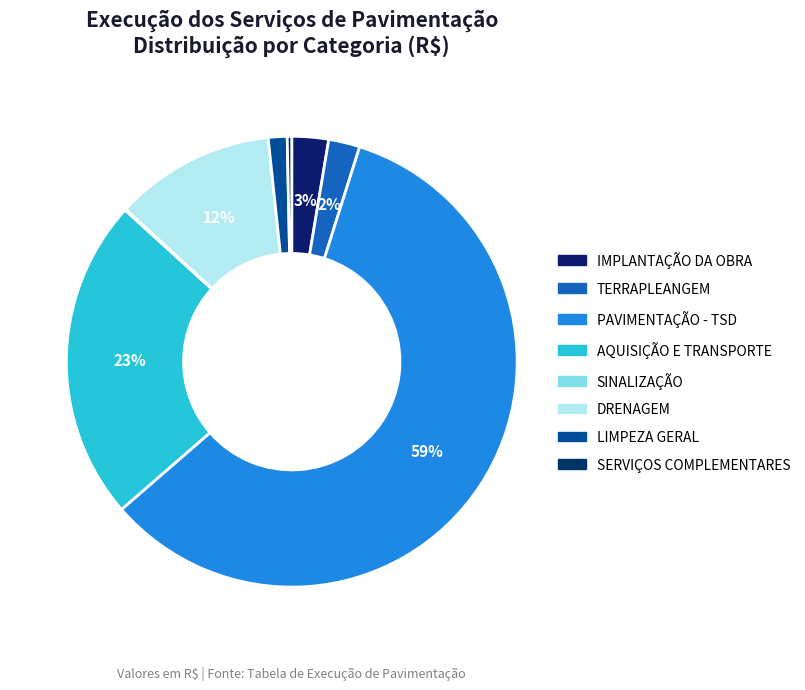

What is the change in value from PAVIMENTAÇÃO - TSD to SERVIÇOS COMPLEMENTARES?

-392595.6